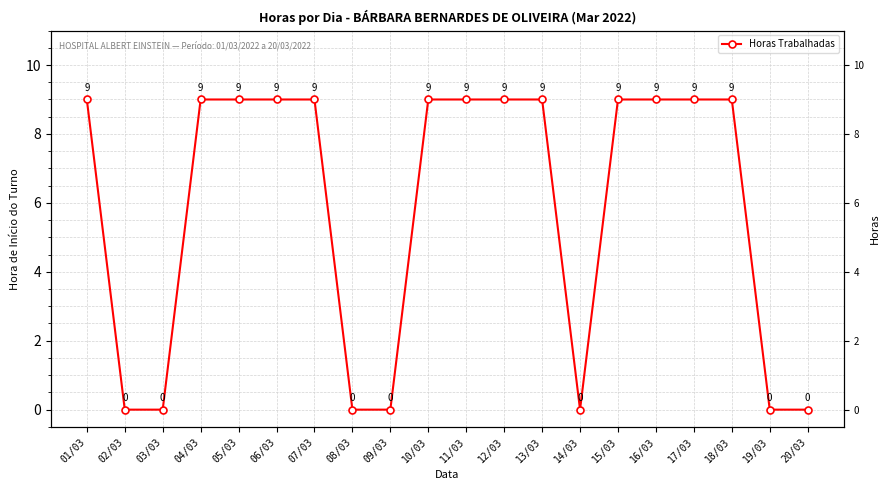

Rank the categories by value from highest to lowest.

01/03, 04/03, 05/03, 06/03, 07/03, 10/03, 11/03, 12/03, 13/03, 15/03, 16/03, 17/03, 18/03, 02/03, 03/03, 08/03, 09/03, 14/03, 19/03, 20/03